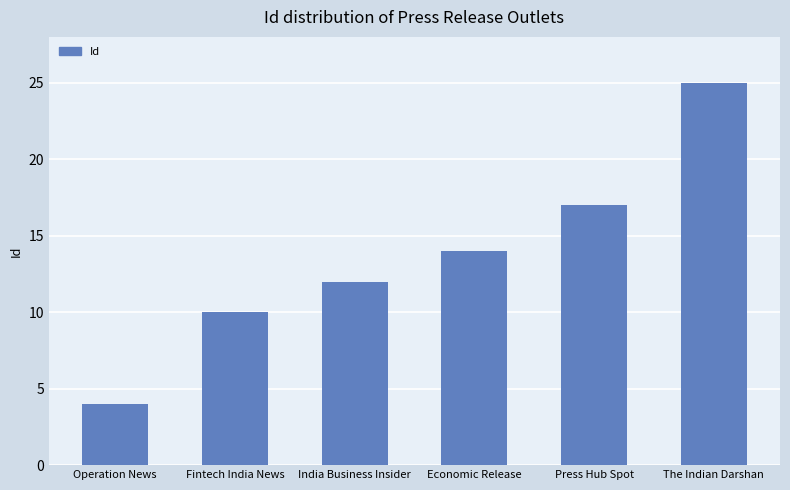

Reading right to left, extract all data points from this chart.

25	17	14	12	10	4